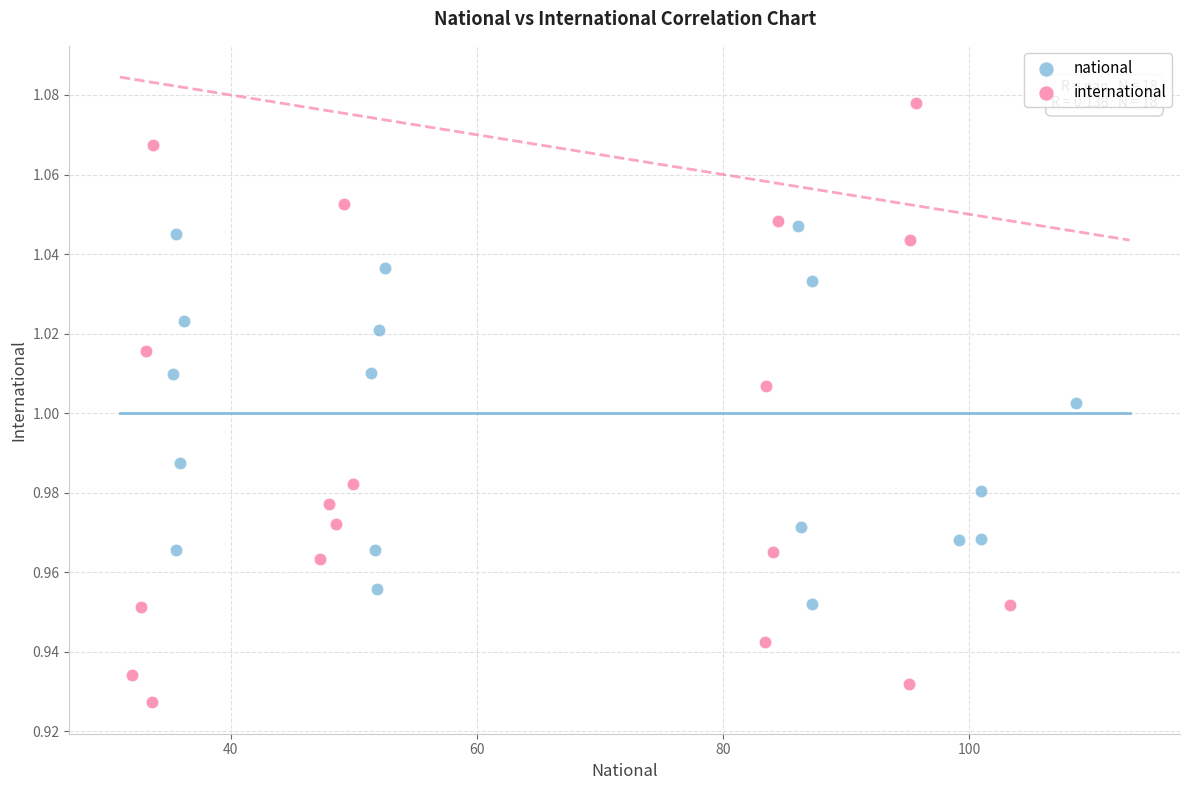

What are all the series names shown in the legend?

national, international